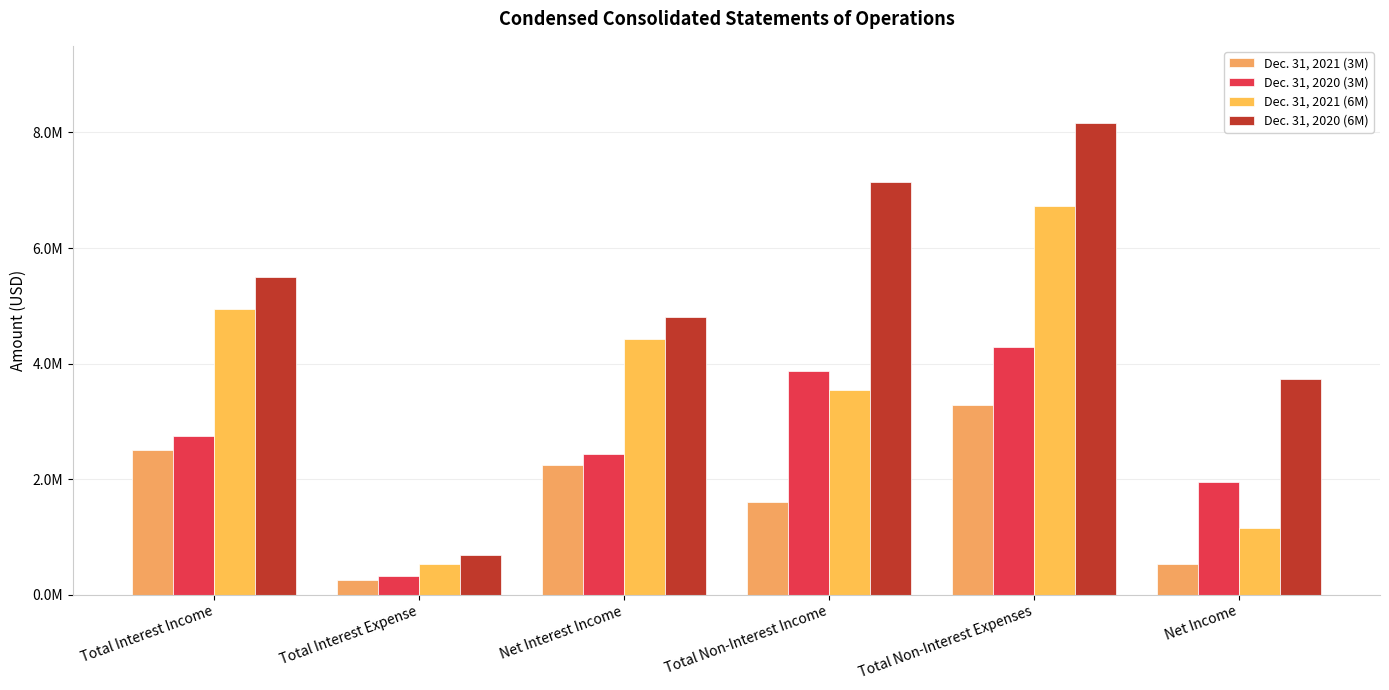

Reading left to right, transcribe all the data shown in this chart.

Dec. 31, 2021 (3M): 2506693	259487	2247206	1603790	3290393	535603
Dec. 31, 2020 (3M): 2749533	319317	2430216	3867945	4290624	1957537
Dec. 31, 2021 (6M): 4951310	534661	4416649	3545276	6727271	1159654
Dec. 31, 2020 (6M): 5501679	687958	4813721	7141029	8168365	3736385